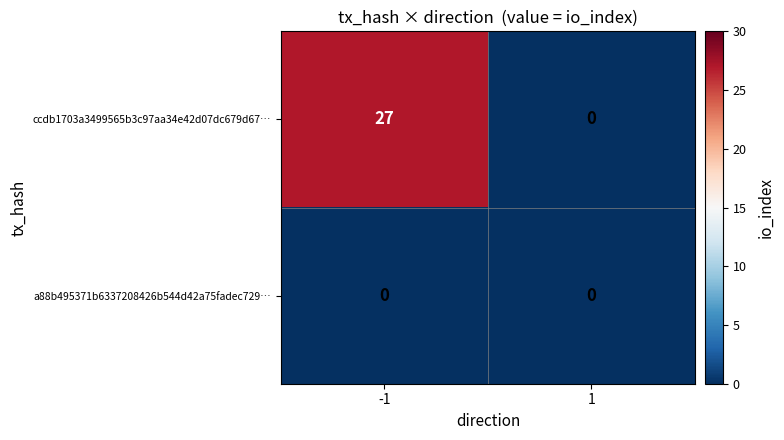

Which series has the largest range (max minus min)?

ccdb1703a3499565b3c97aa34e42d07dc679d67…